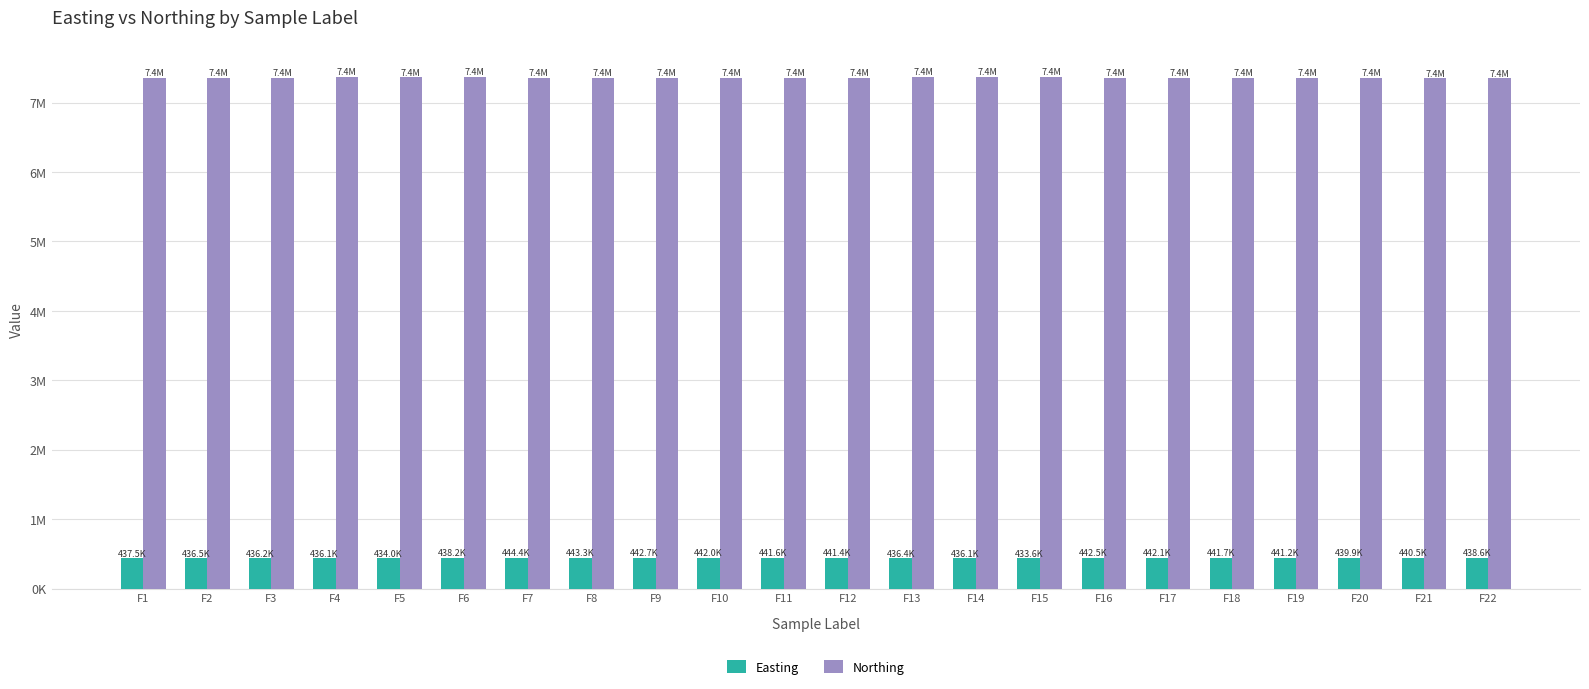

What is the sum of all Northing values?

161914445